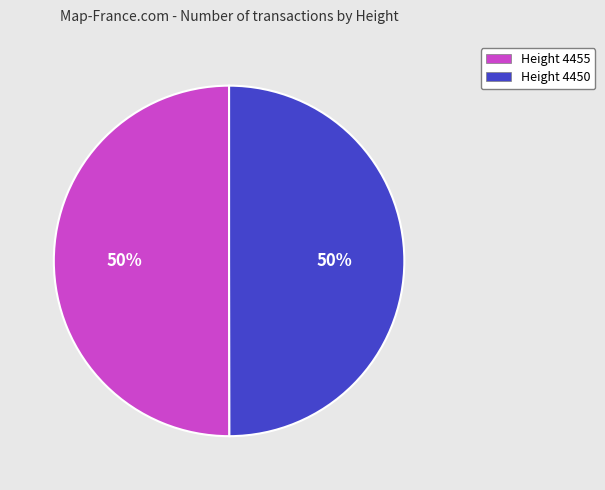

Do Height 4450 and Height 4455 together represent more than half of the pie?

Yes